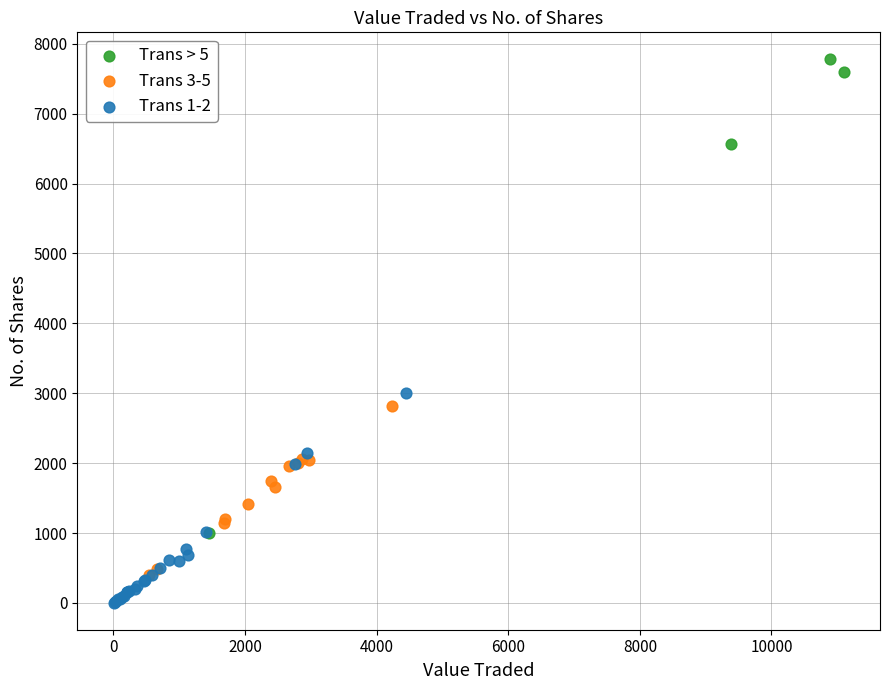

Which series has the widest spread of Y values?

Trans > 5